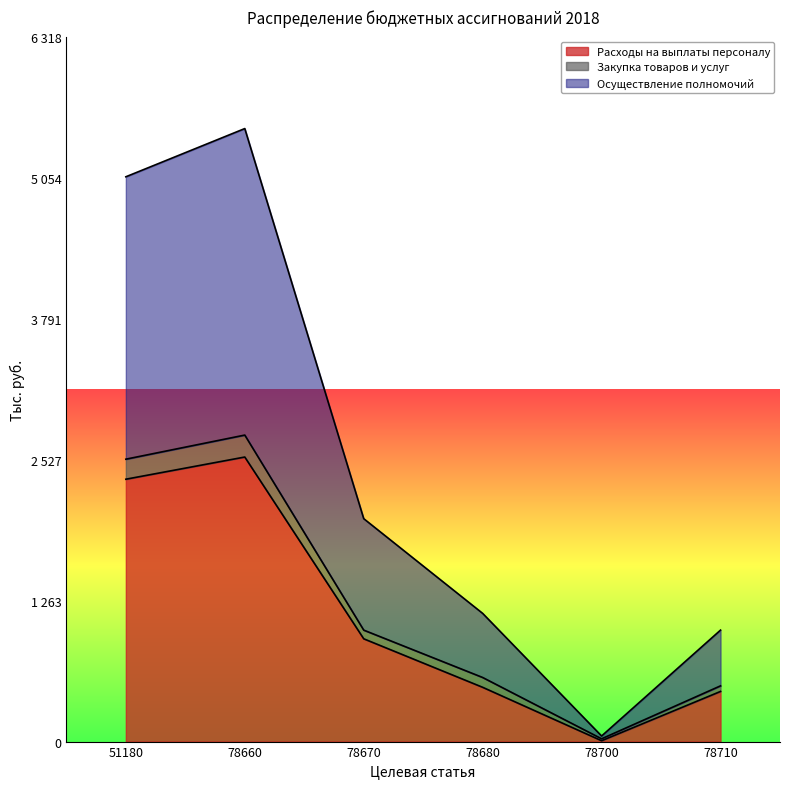

The Расходы на выплаты персоналу series shows 1253.3 at 51180. True or false?

False